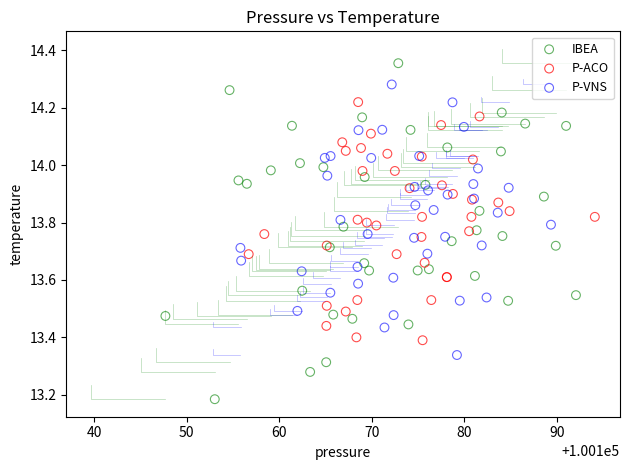

Which series contains the lowest Y value?

IBEA